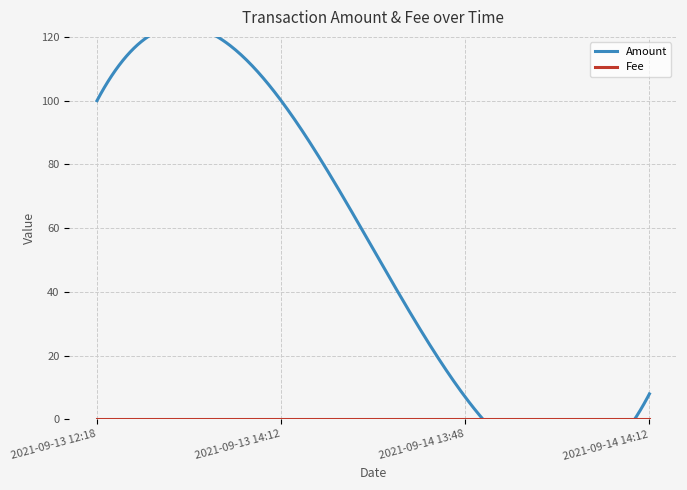

How many lines are shown in the chart?

2